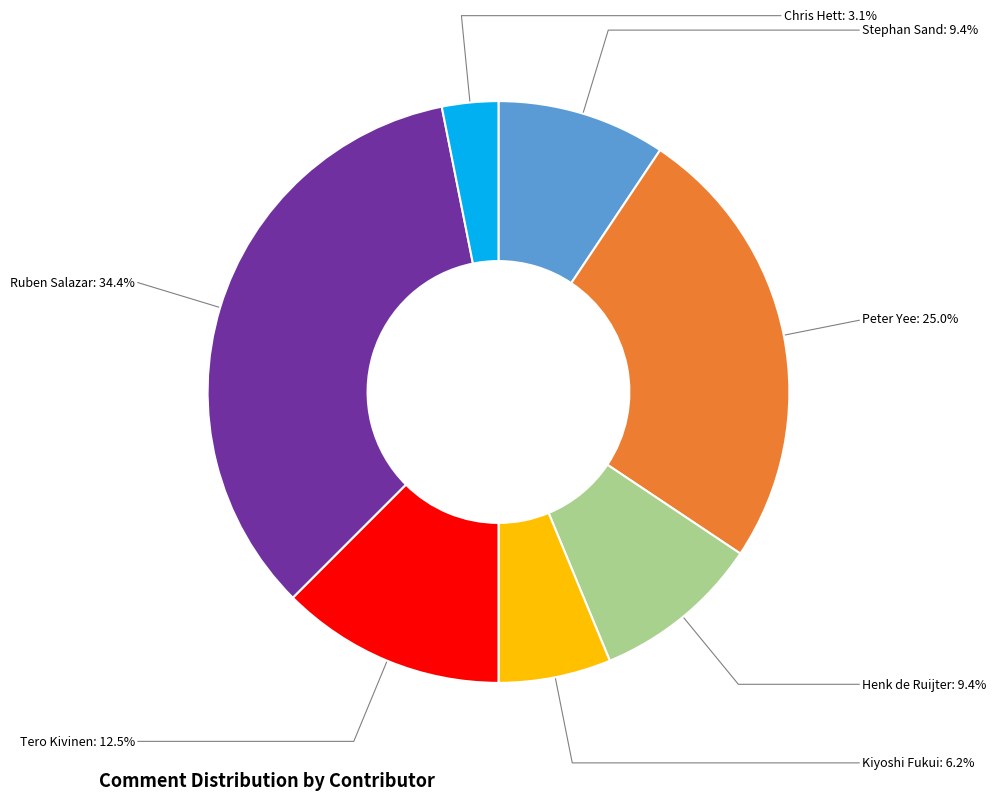

Is there any slice that represents more than half of the pie?

No